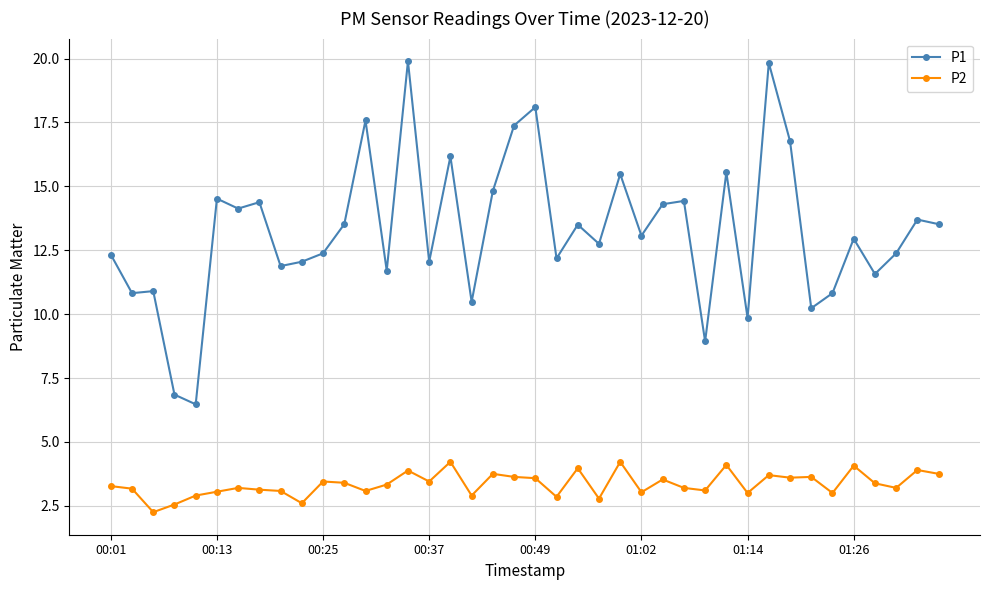

What is the value of the P2 point at the 30th from the left?

4.1